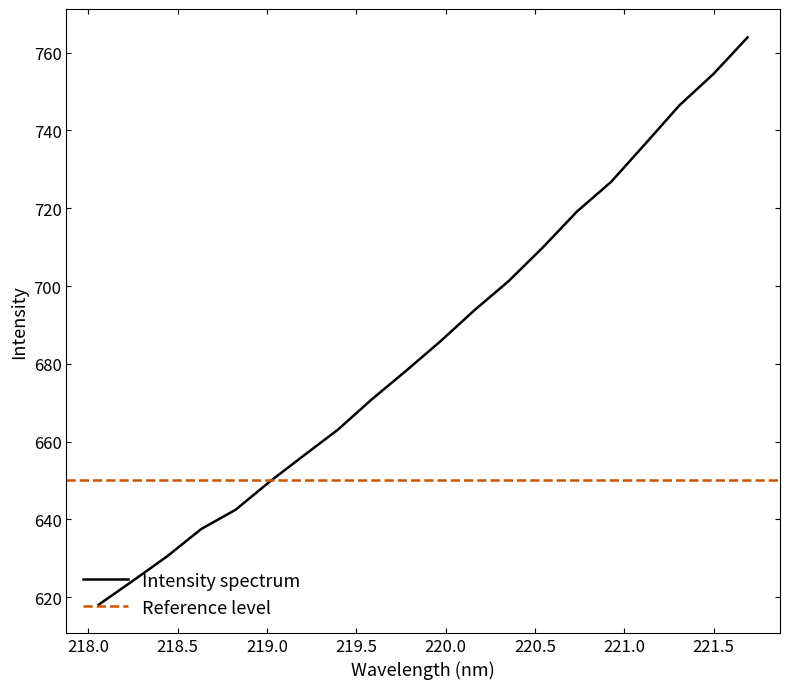

What is the smallest value displayed?

618.1